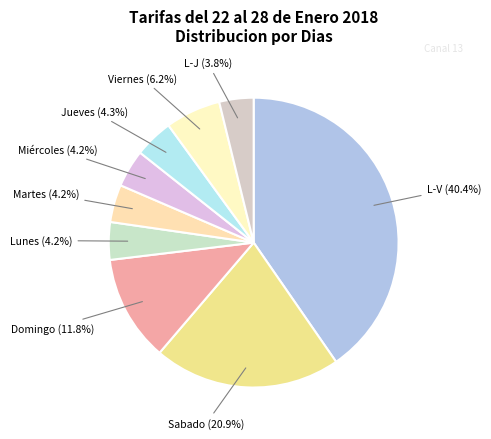

Count the number of slices in the pie.

9